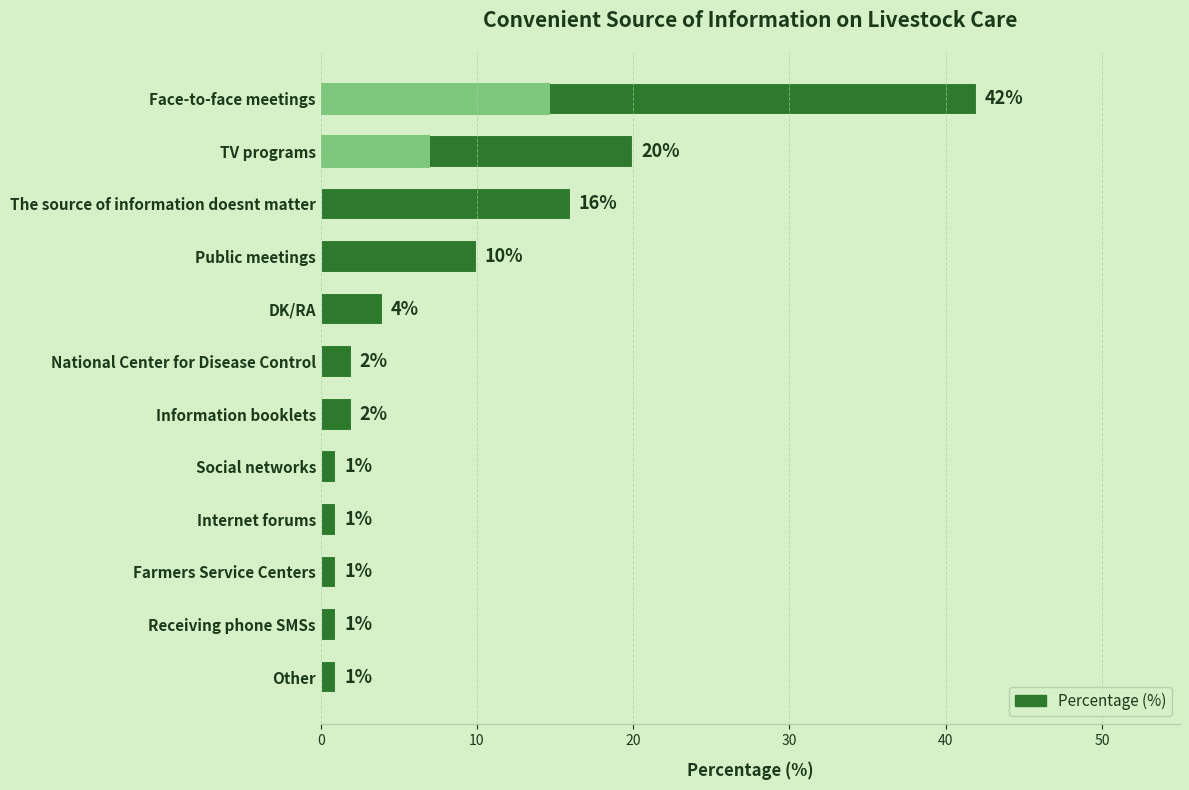

The chart shows a value of 15 at Public meetings. True or false?

False